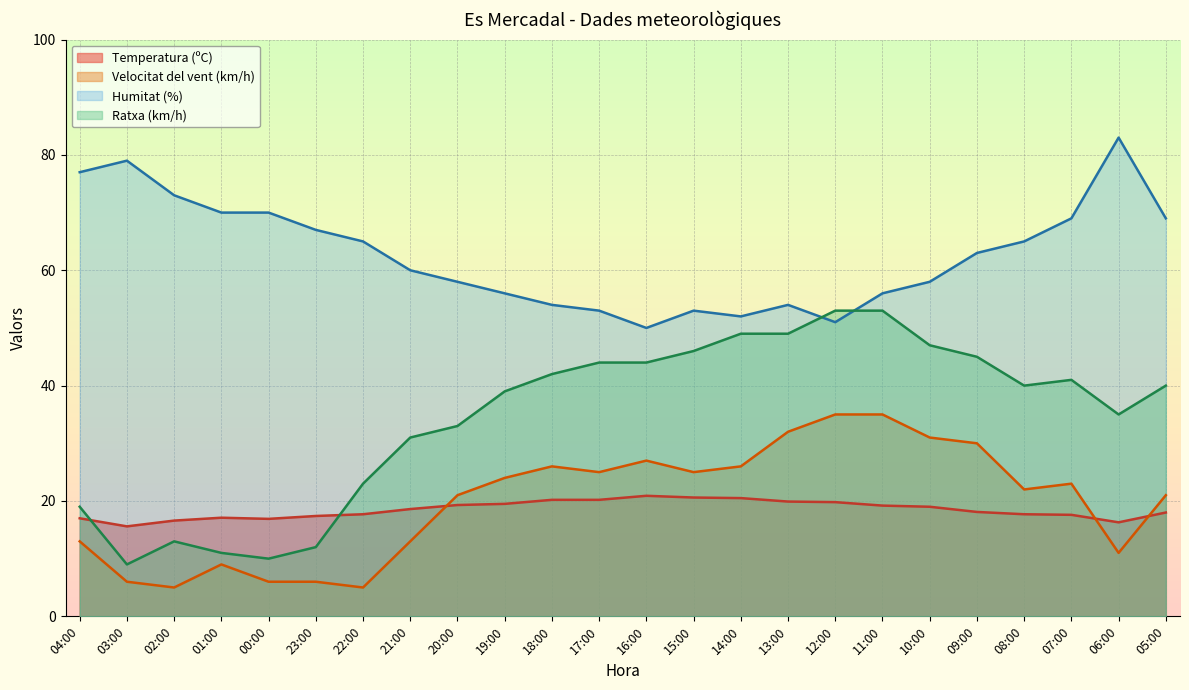

Which series has the largest range (max minus min)?

Ratxa (km/h)